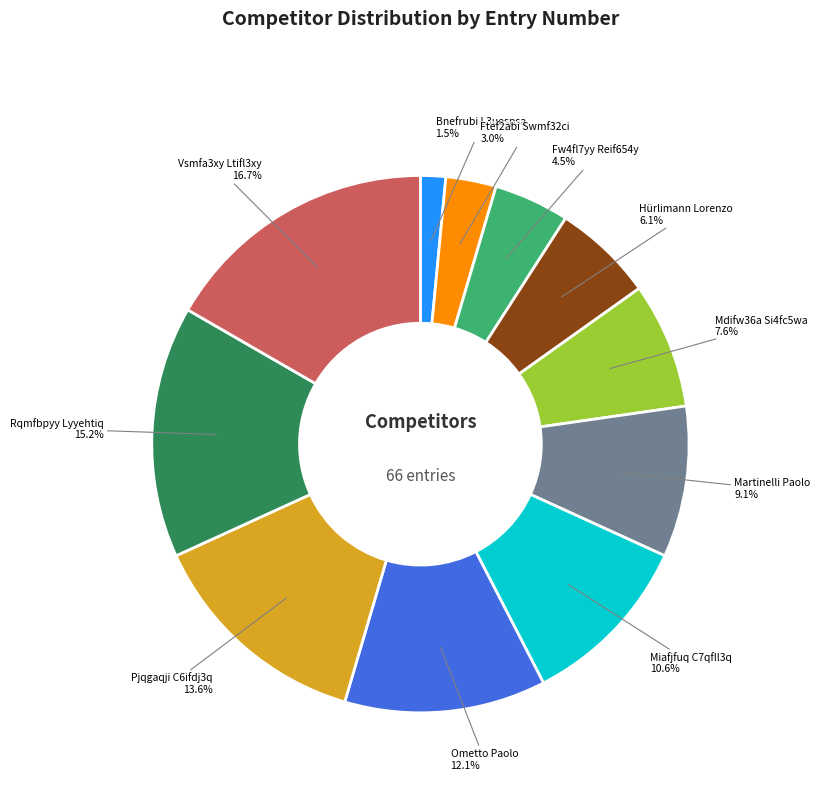

Does any single category account for the majority?

No